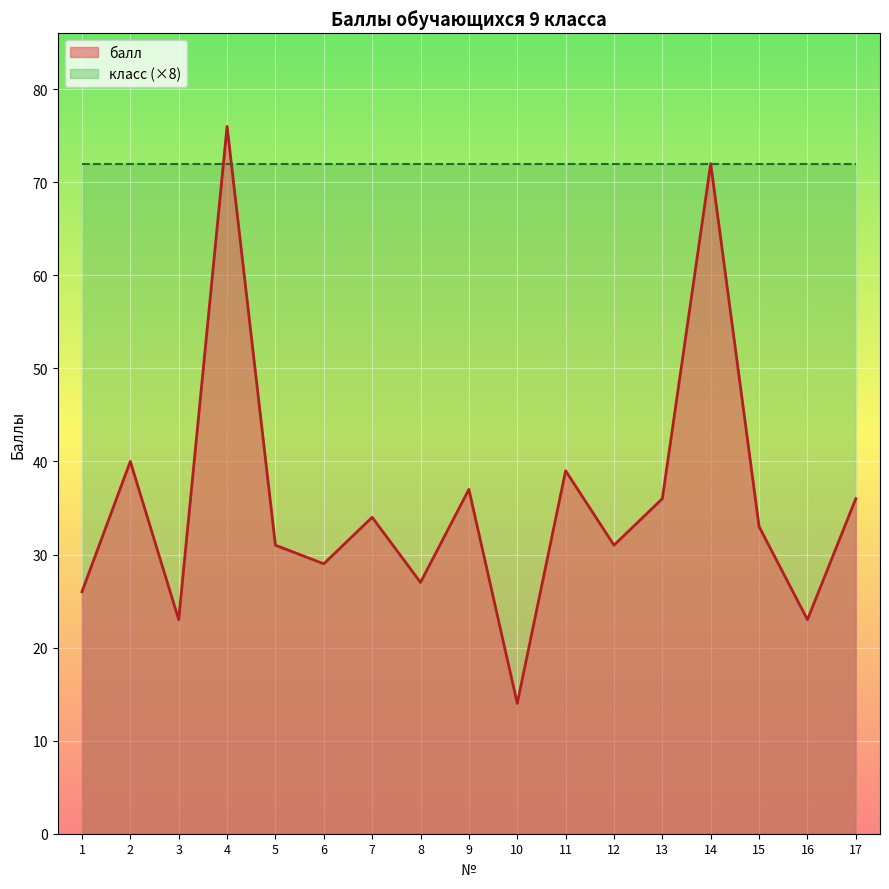

Rank the categories by value from highest to lowest.

4, 14, 2, 11, 9, 13, 17, 7, 15, 5, 12, 6, 8, 1, 3, 16, 10